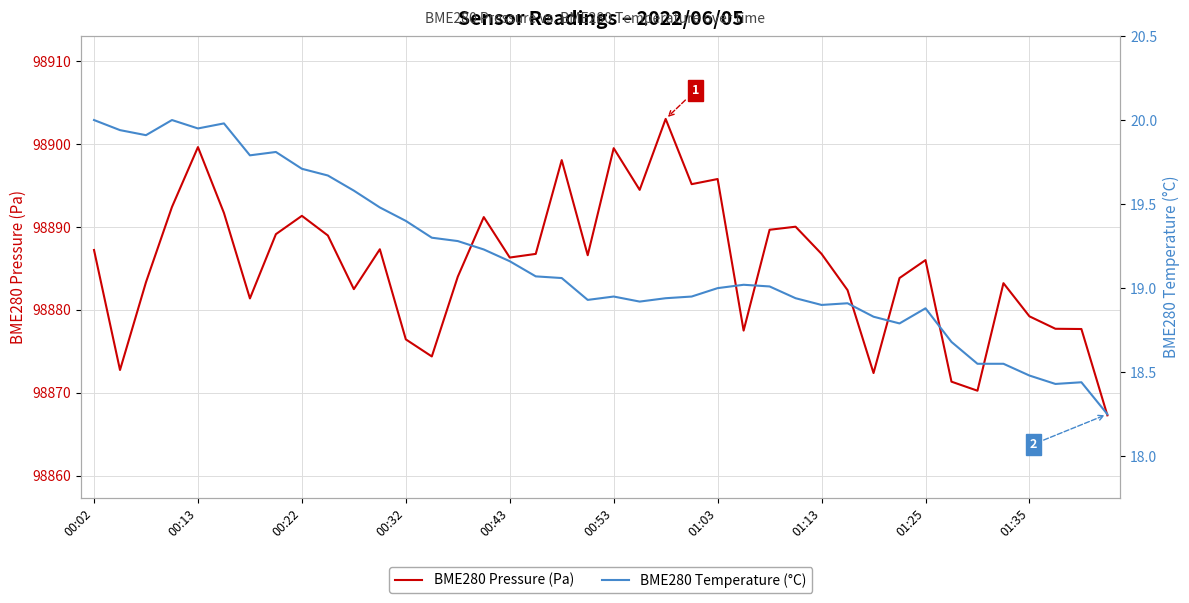

Is it true that BME280 Temperature (°C) equals 11.0 at 34?

False